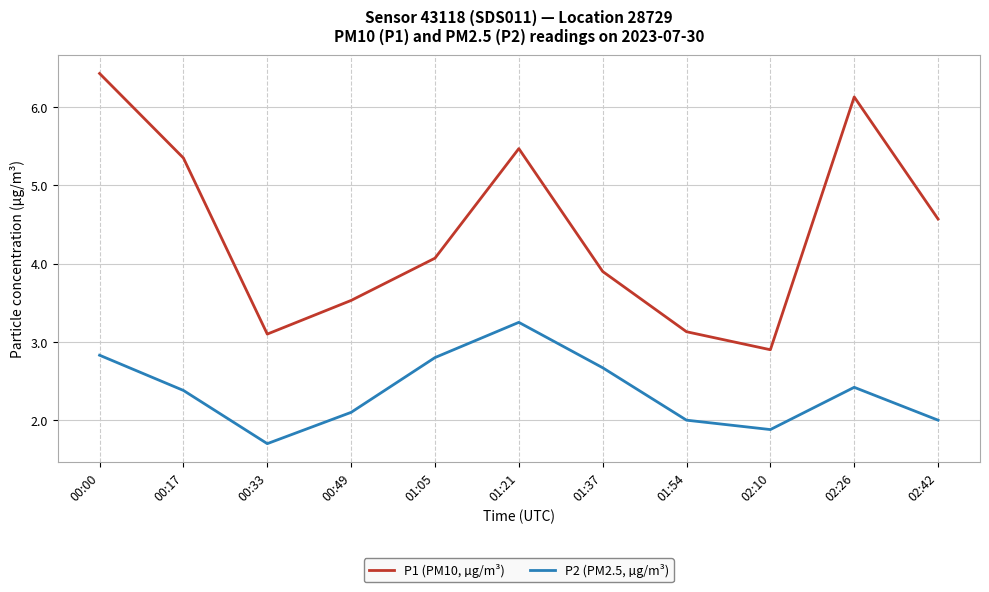

True or false: P1 (PM10, µg/m³) and P2 (PM2.5, µg/m³) intersect in this chart.

False